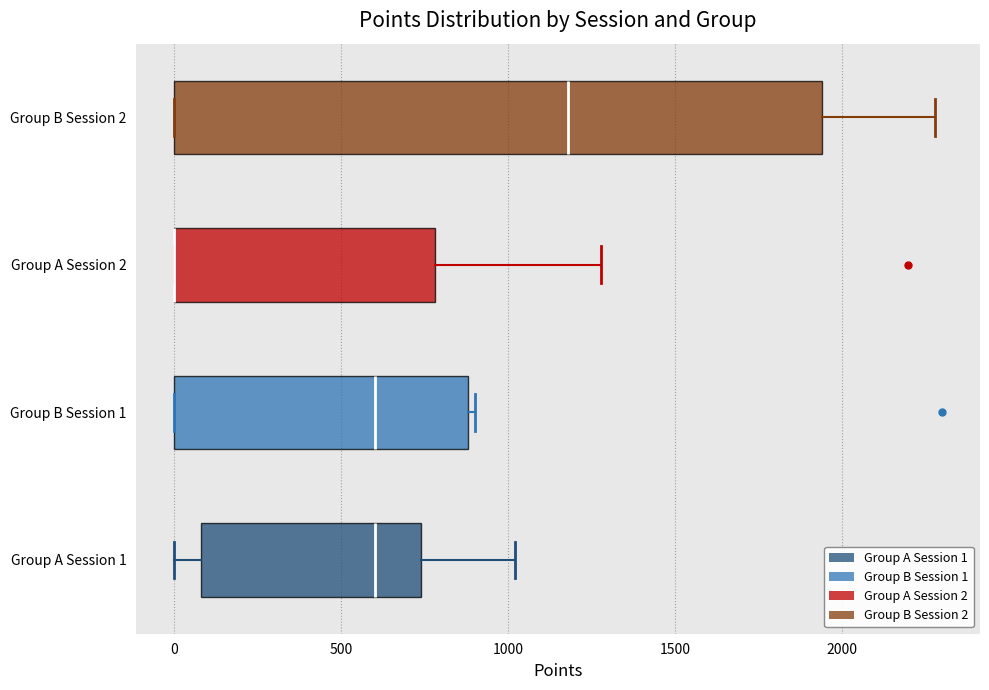

Which box is the widest, from its left edge to its right edge?

Group B Session 2